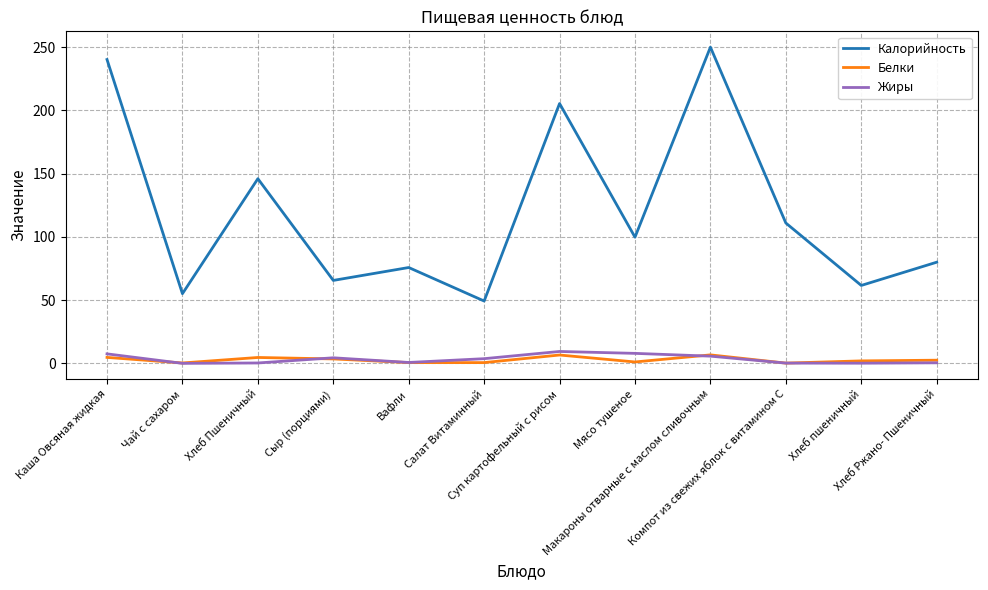

Is this an area chart (filled region under the line)?

No